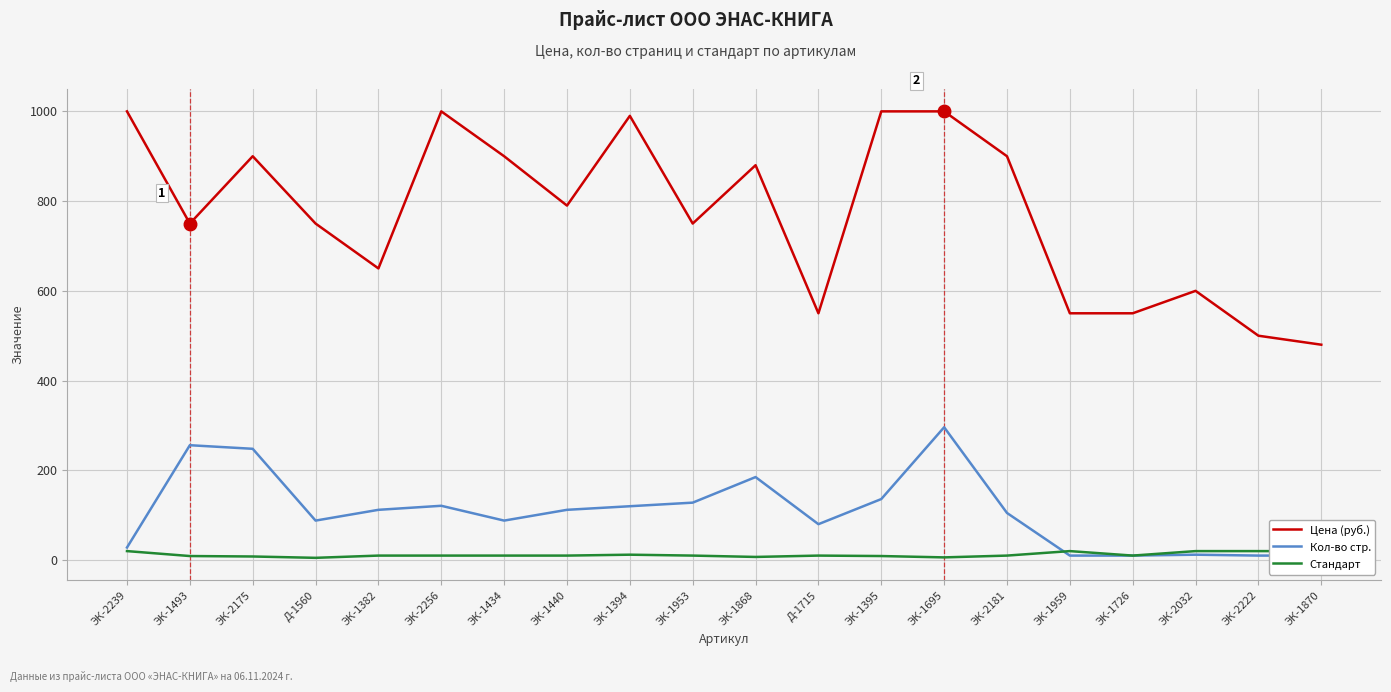

What are all the series names shown in the legend?

Цена (руб.), Кол-во стр., Стандарт